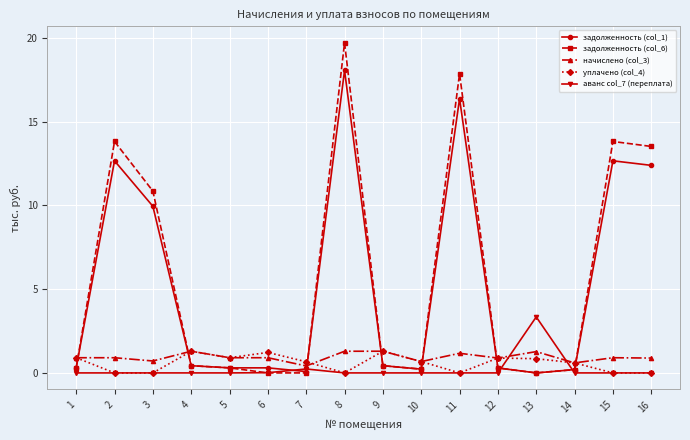

The начислено (col_3) series shows 0.9 at 5. True or false?

True